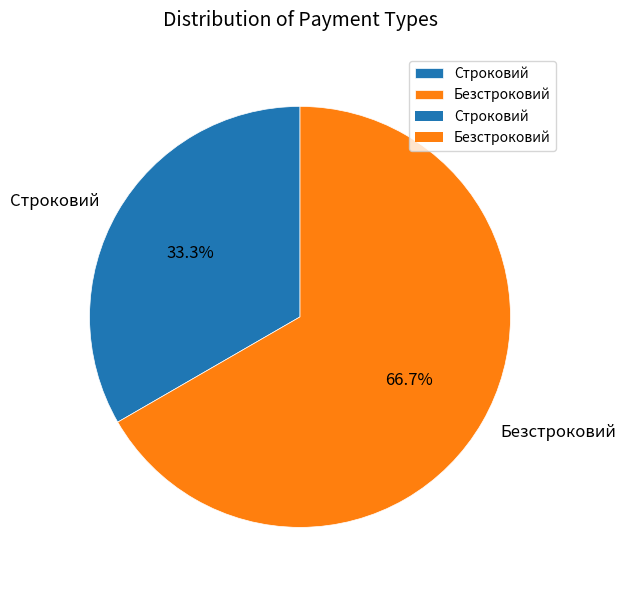

What is the majority slice?

Безстроковий